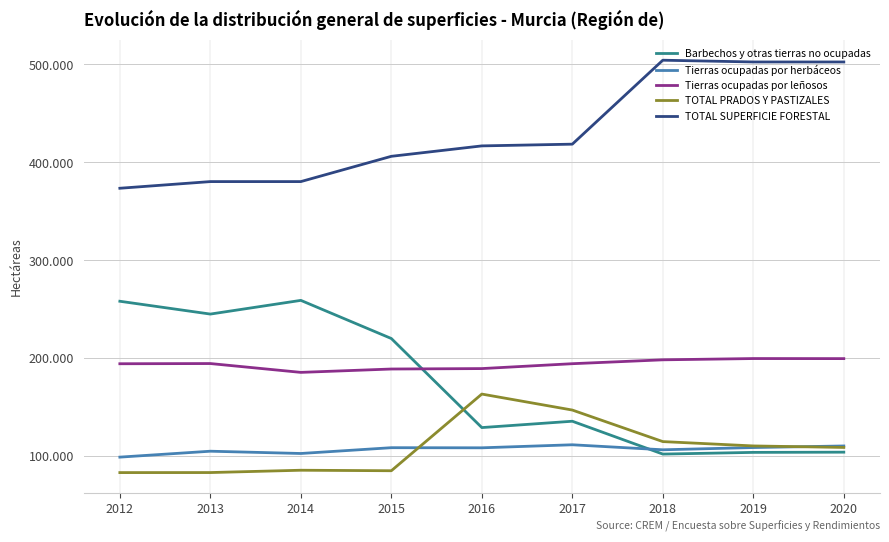

At which label does Barbechos y otras tierras no ocupadas first exceed 135464?

2012